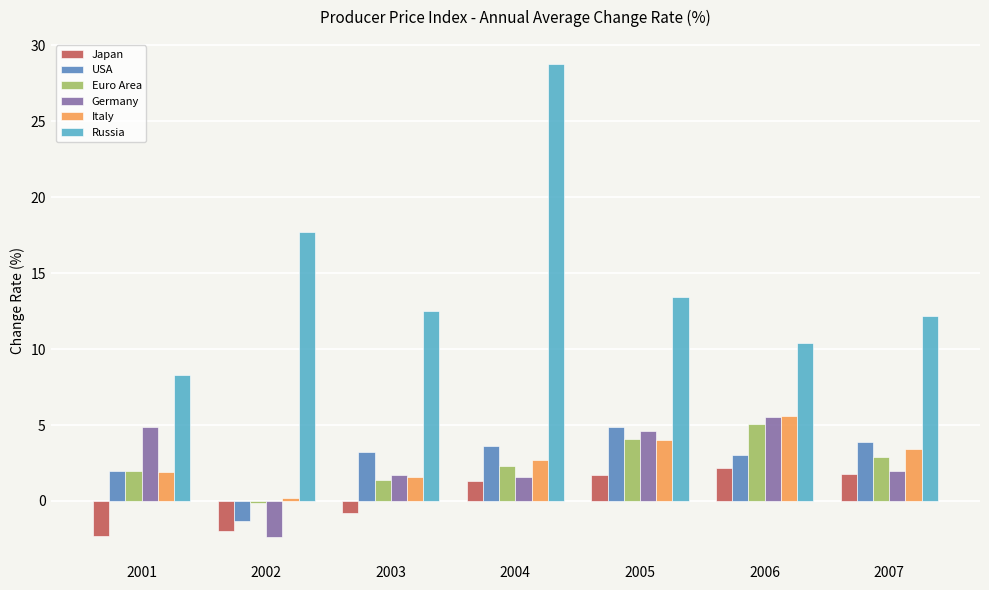

What is the spread (max minus min) of values at 2002?

20.1